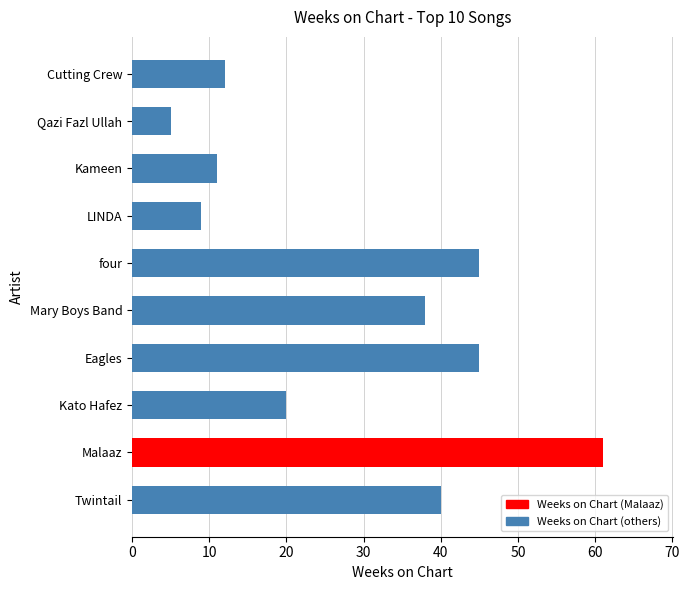

How many categories are shown in the chart?

10